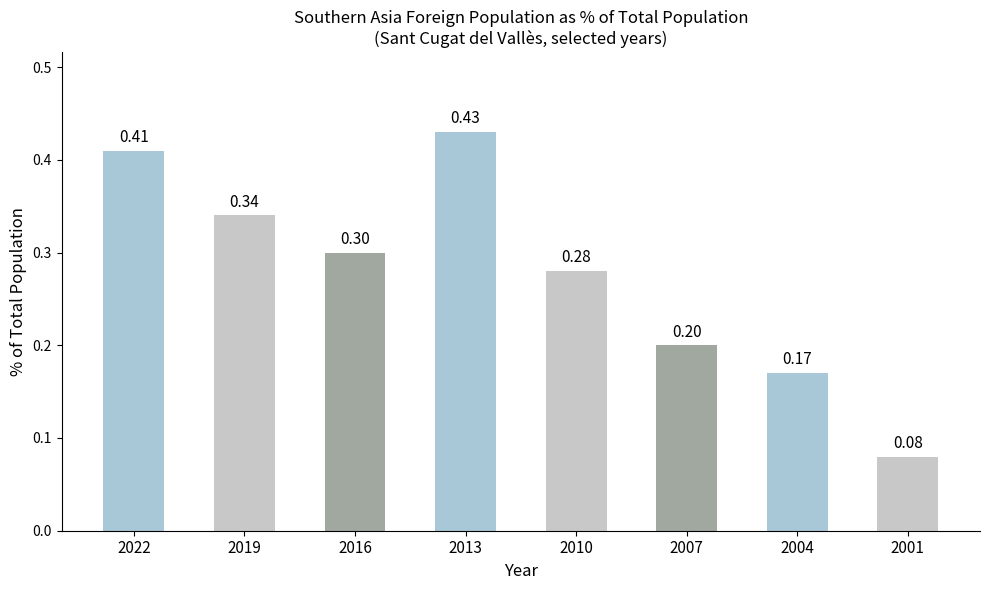

Does the chart contain any negative values?

No